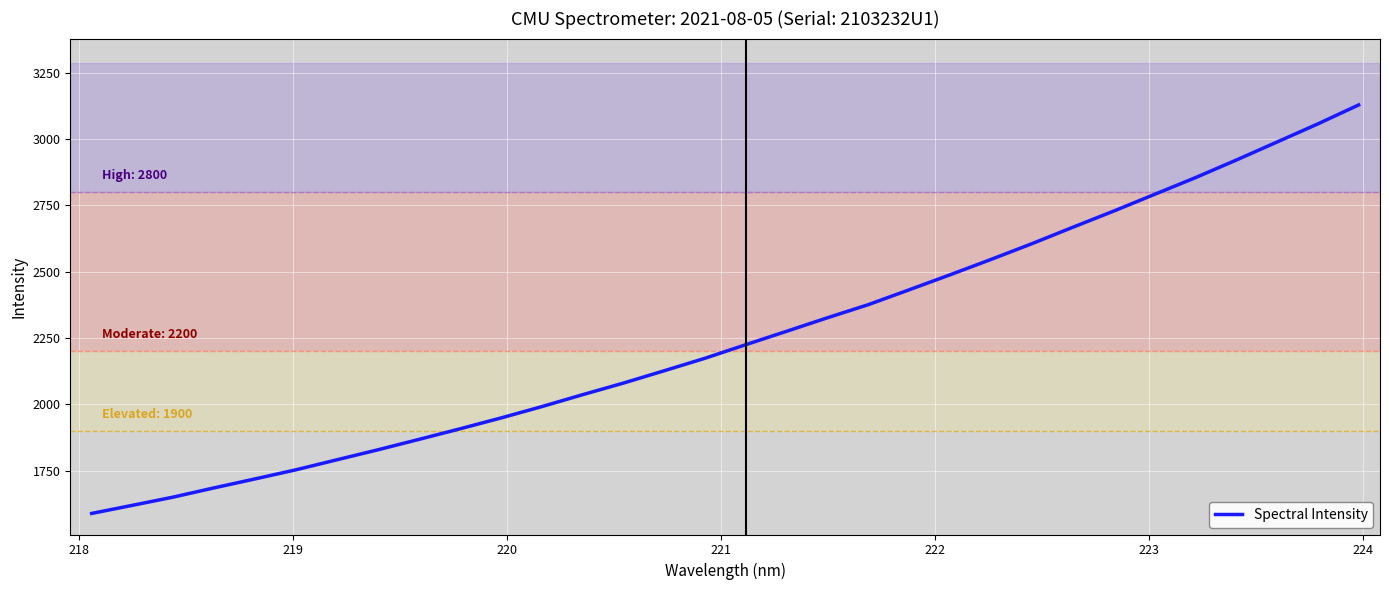

What is the maximum value shown in the chart?

3129.0